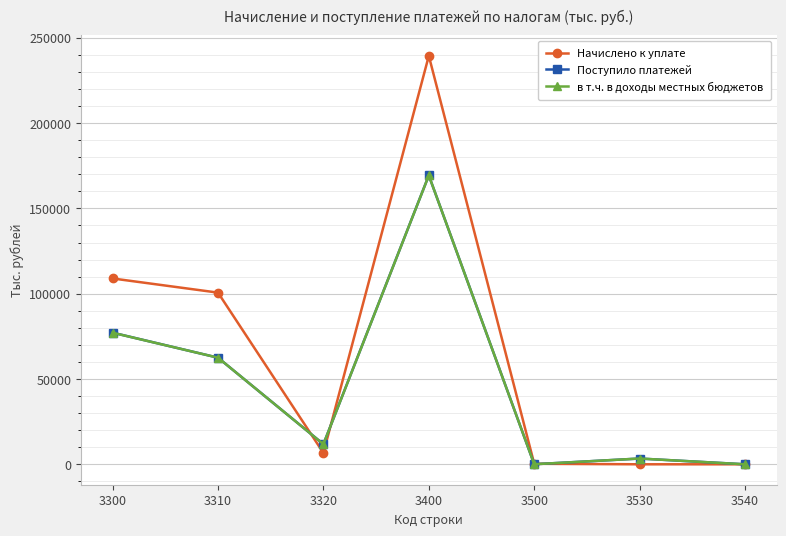

Count the number of data series in this chart.

3